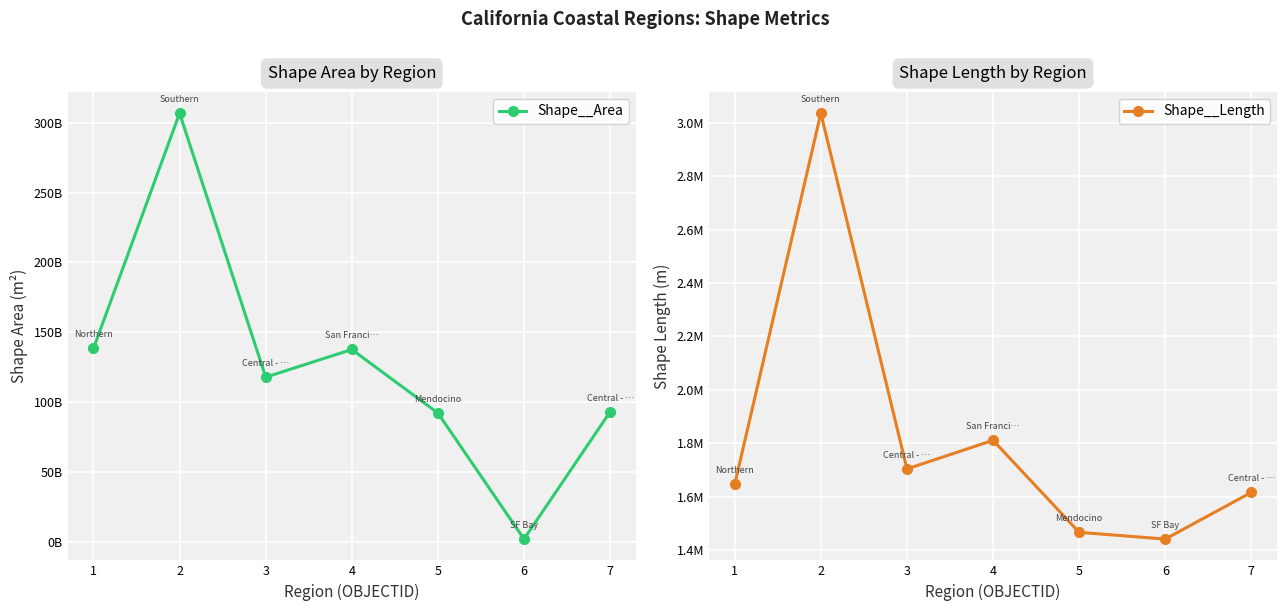

Rank the series by their average value, from highest to lowest.

Shape__Area, Shape__Length